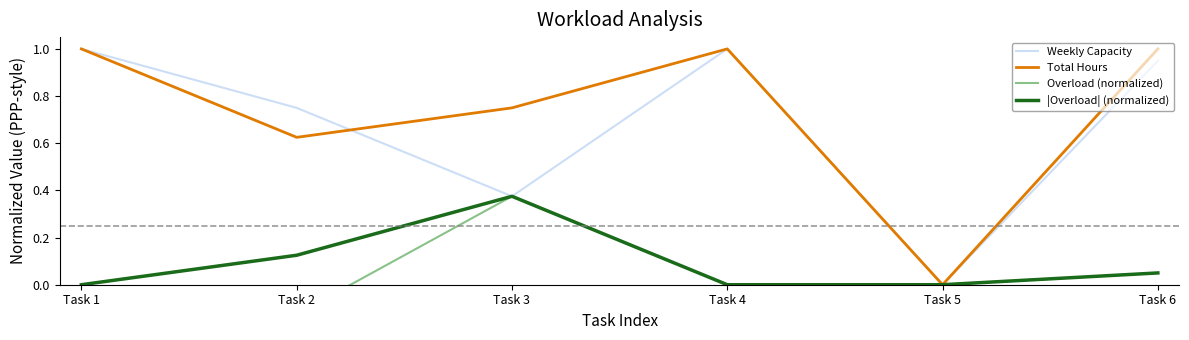

Is it true that Overload (normalized) equals -0.1 at Task 2?

True